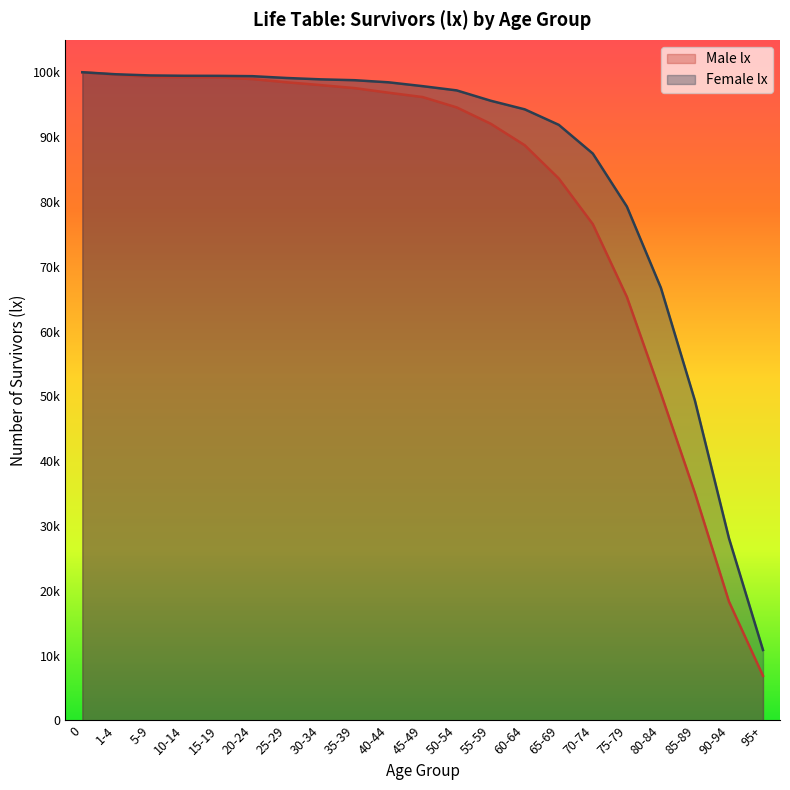

What is the highest value of the Female lx series?

100000